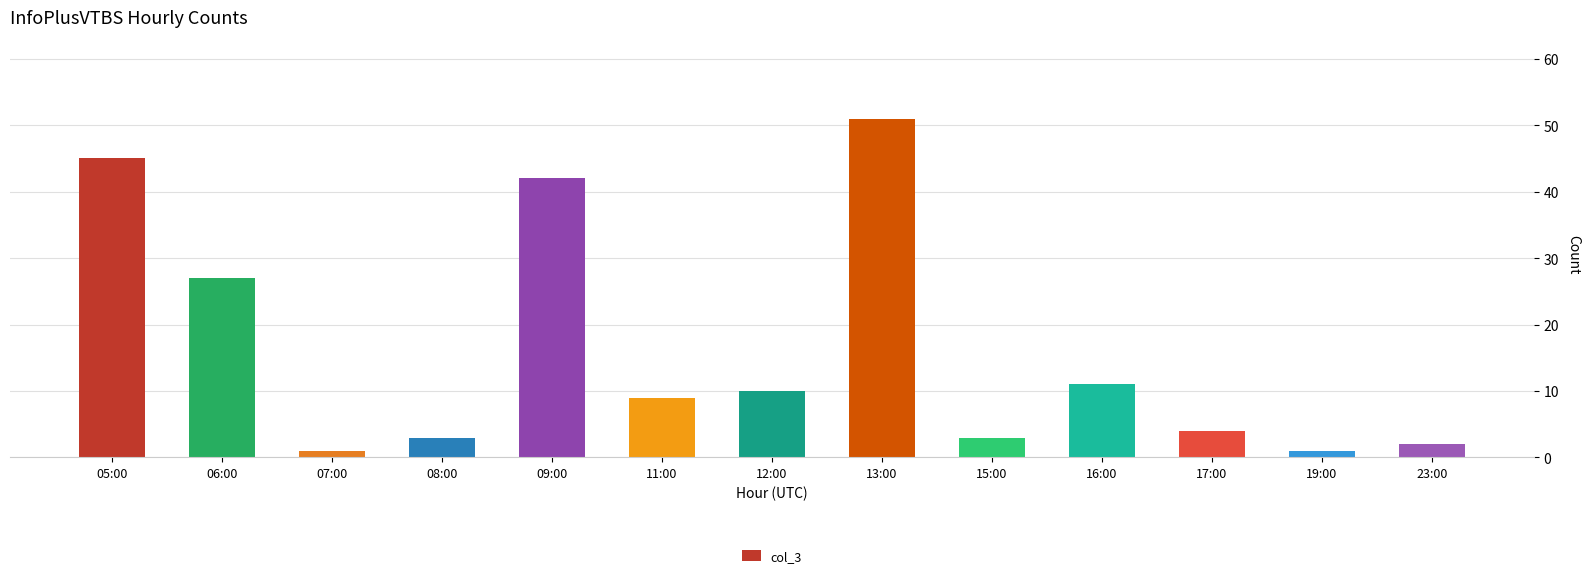

Is it true that the value at 11:00 is 16?

False